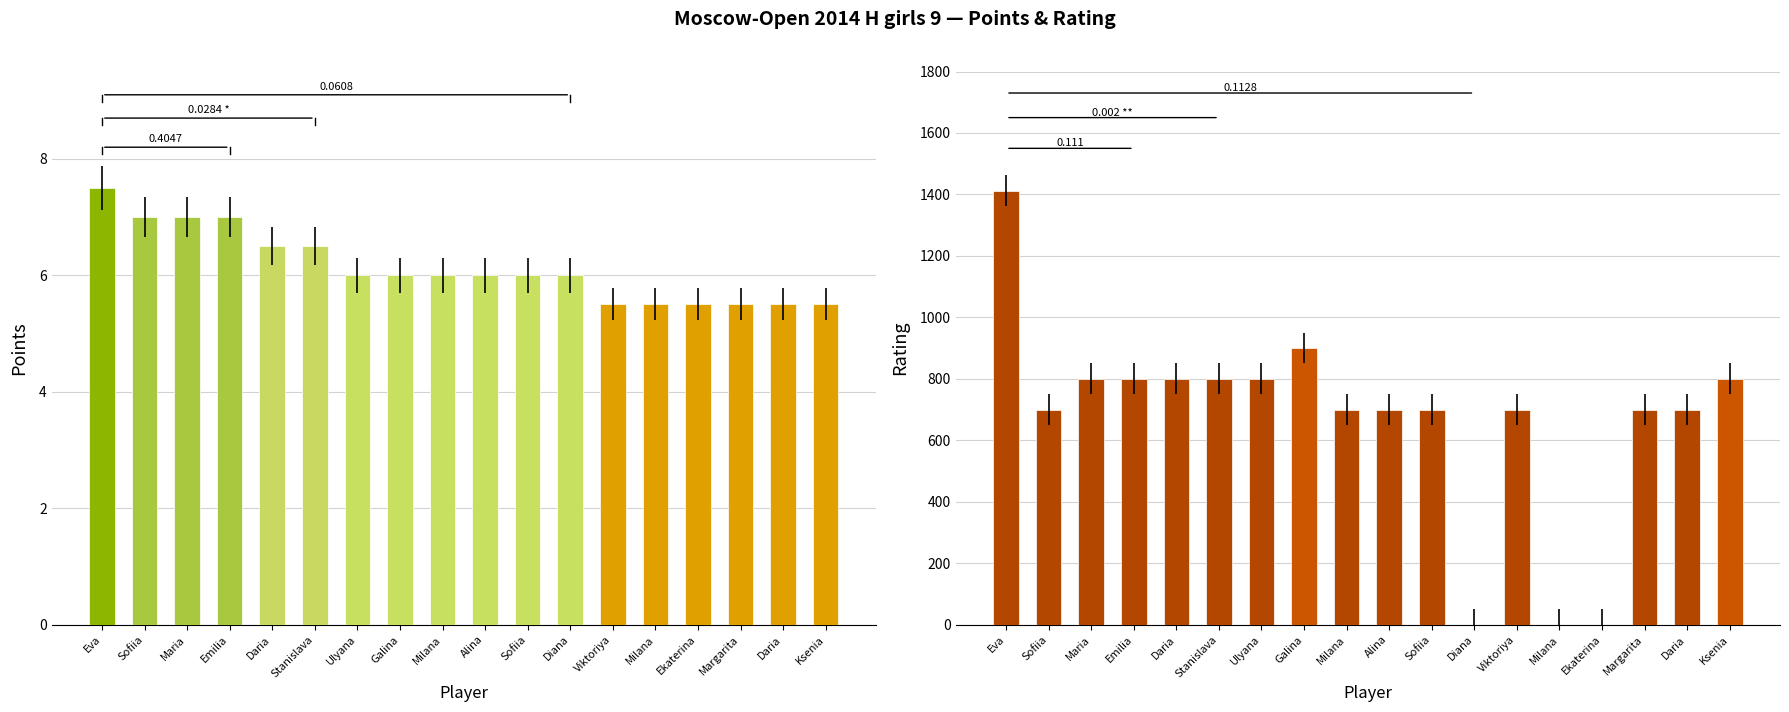

What is the label of the 12th bar from the left?

Diana